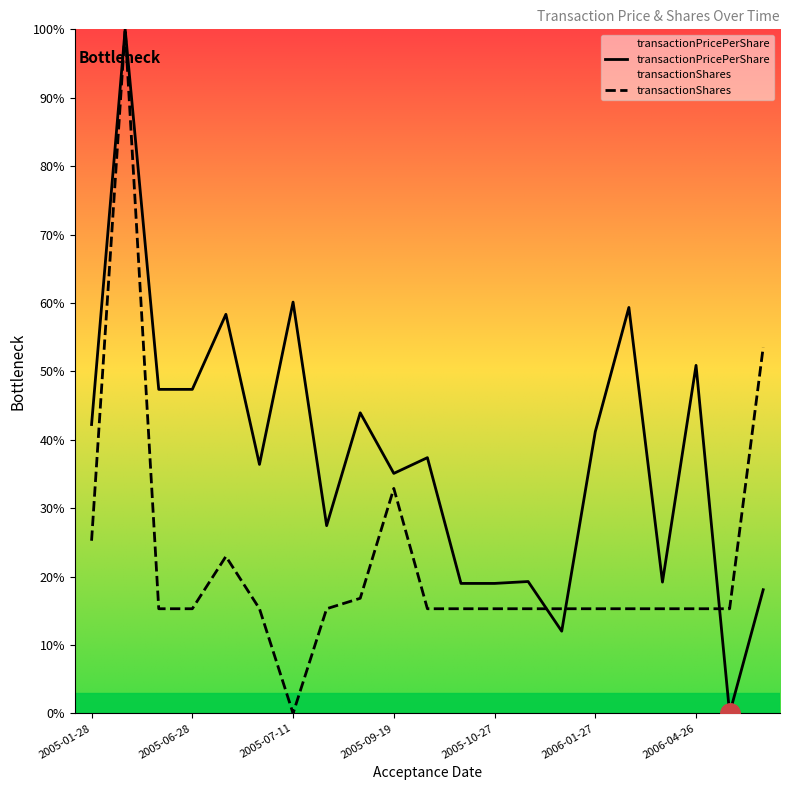

Between 2005-10-27 and 2006-03-29, which series saw the biggest shift?

transactionPricePerShare